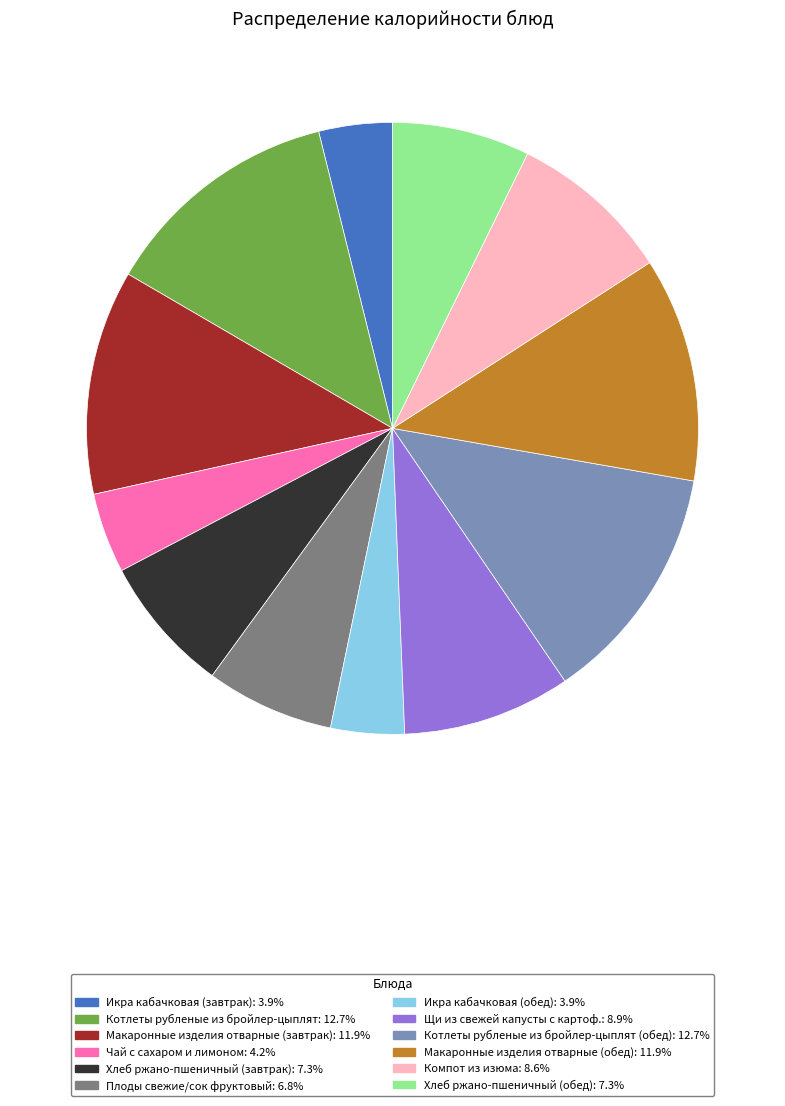

Is there any slice that represents more than half of the pie?

No